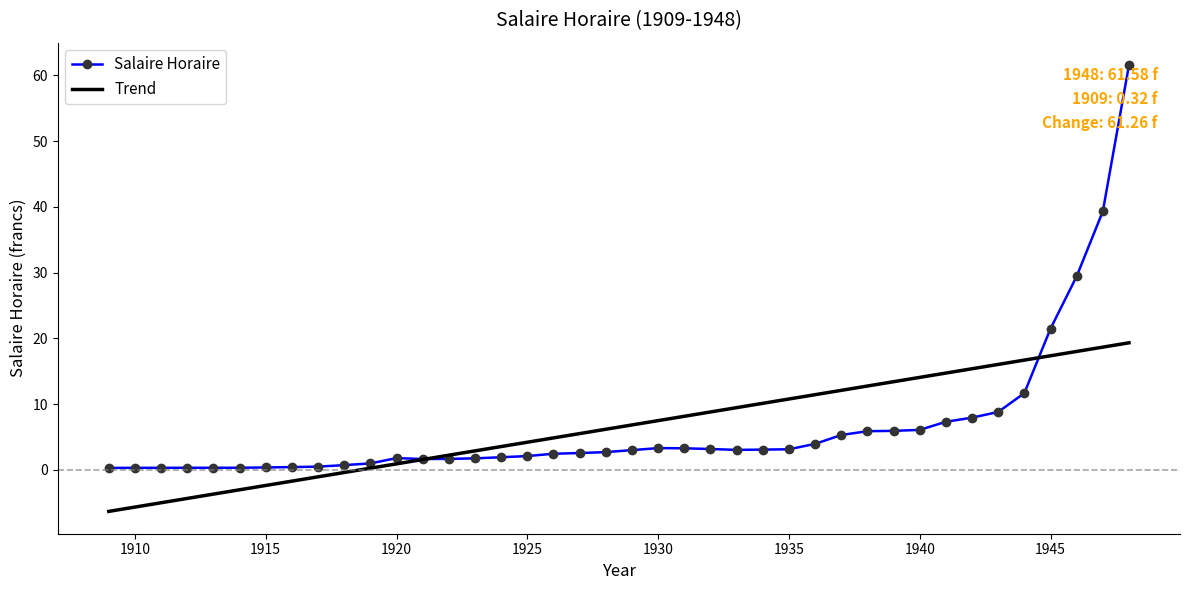

At how many categories does at least one series exceed 61?

1